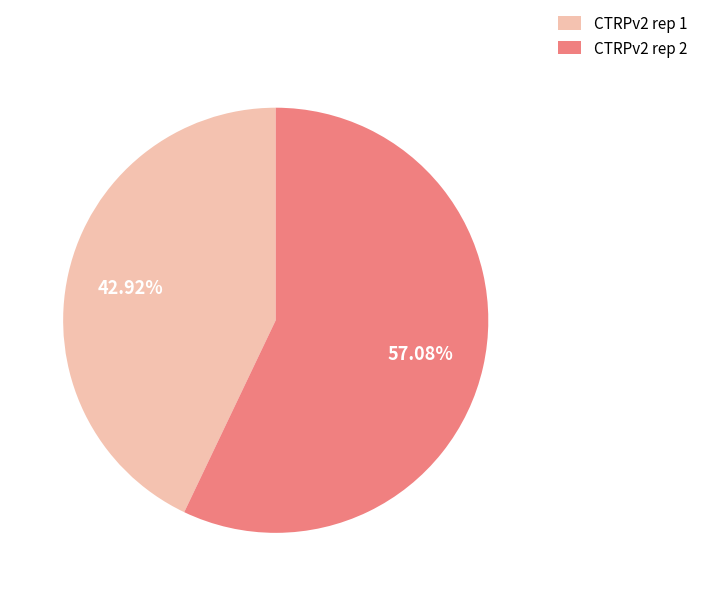

How many slices are in this pie chart?

2